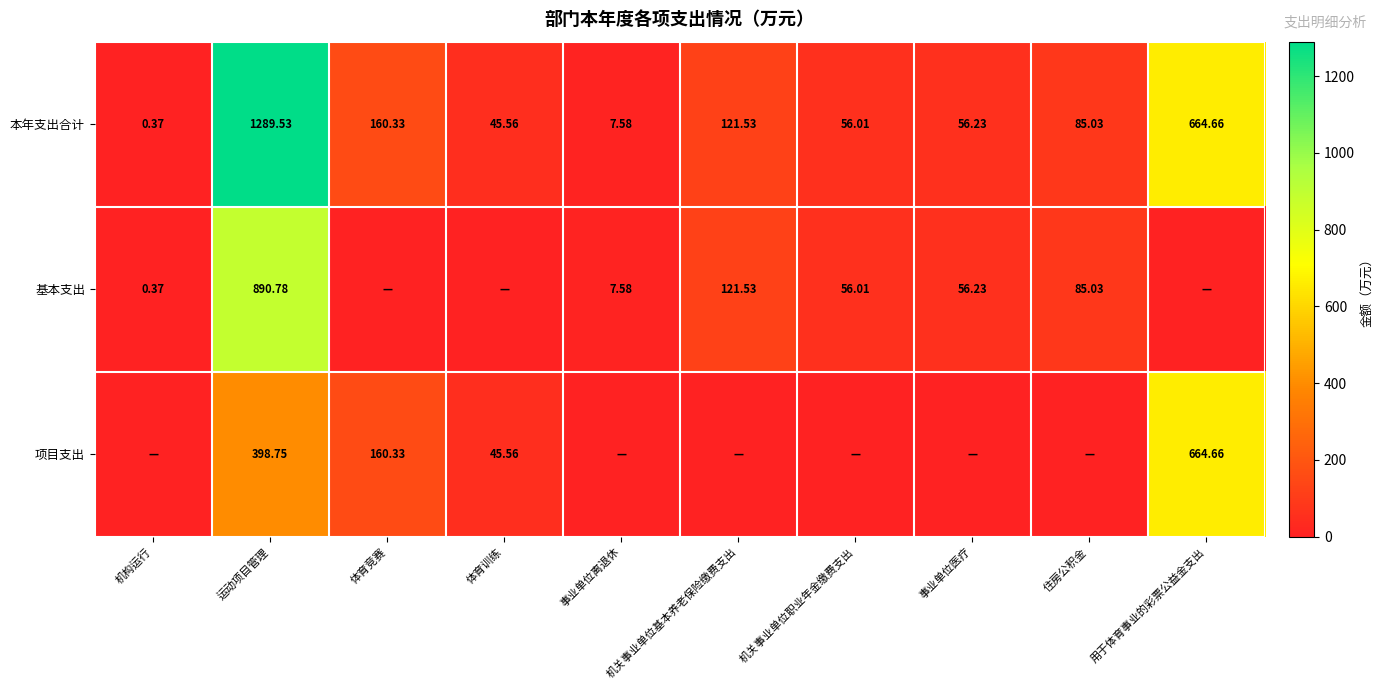

How many categories are shown in the chart?

10